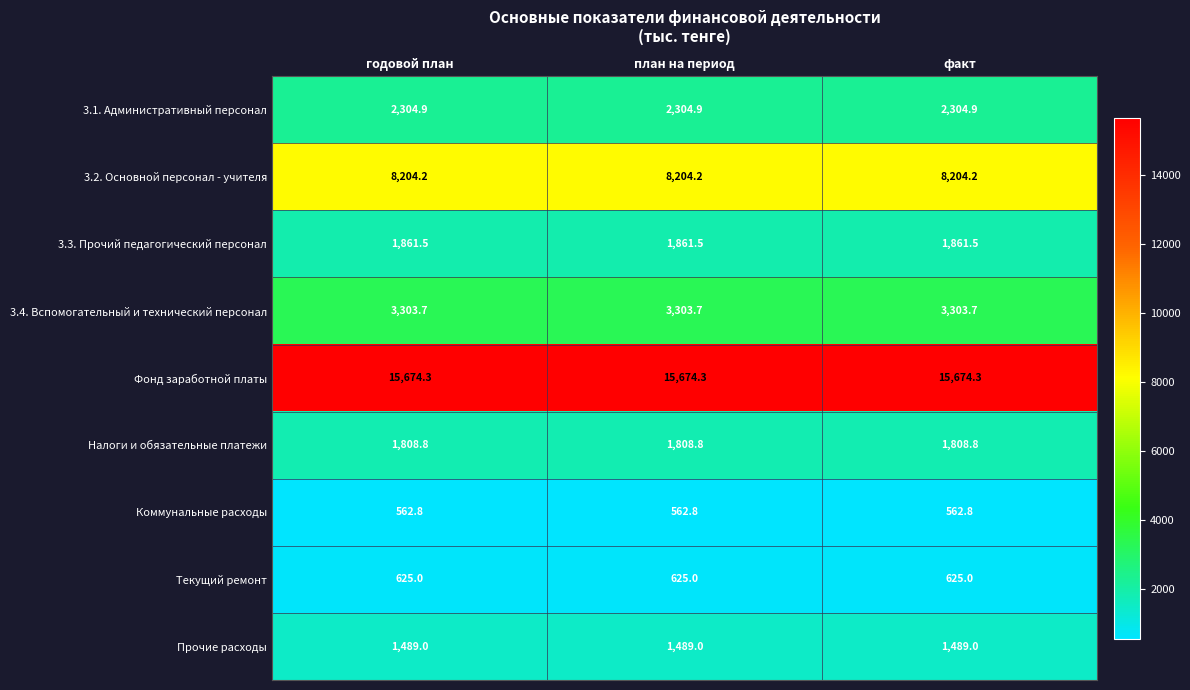

Count the number of categories in the chart.

3